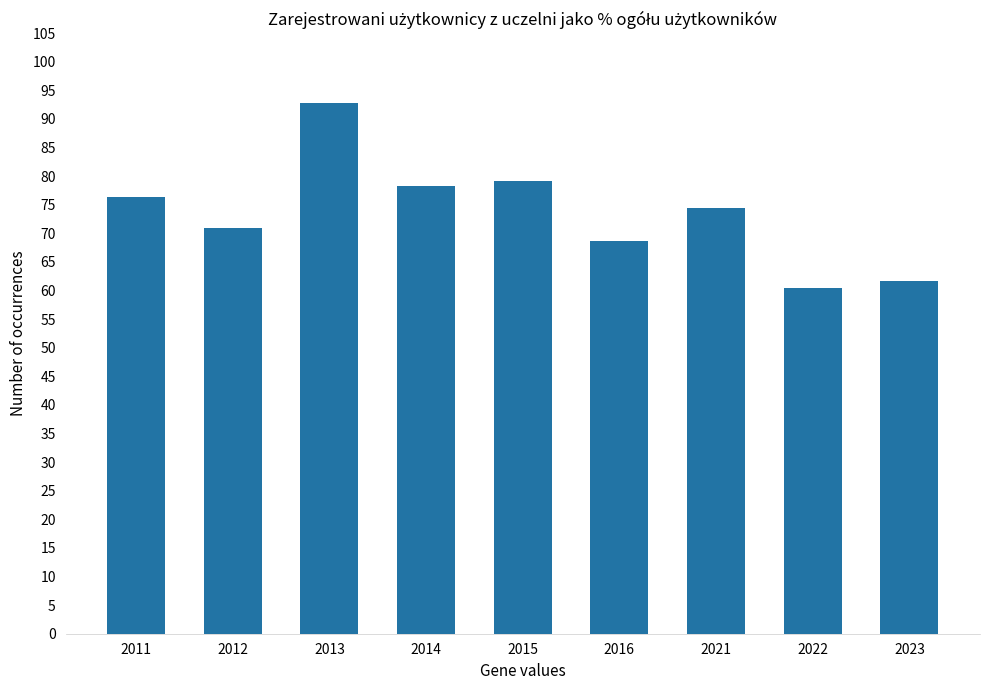

Which has a higher value, 2012 or 2015?

2015